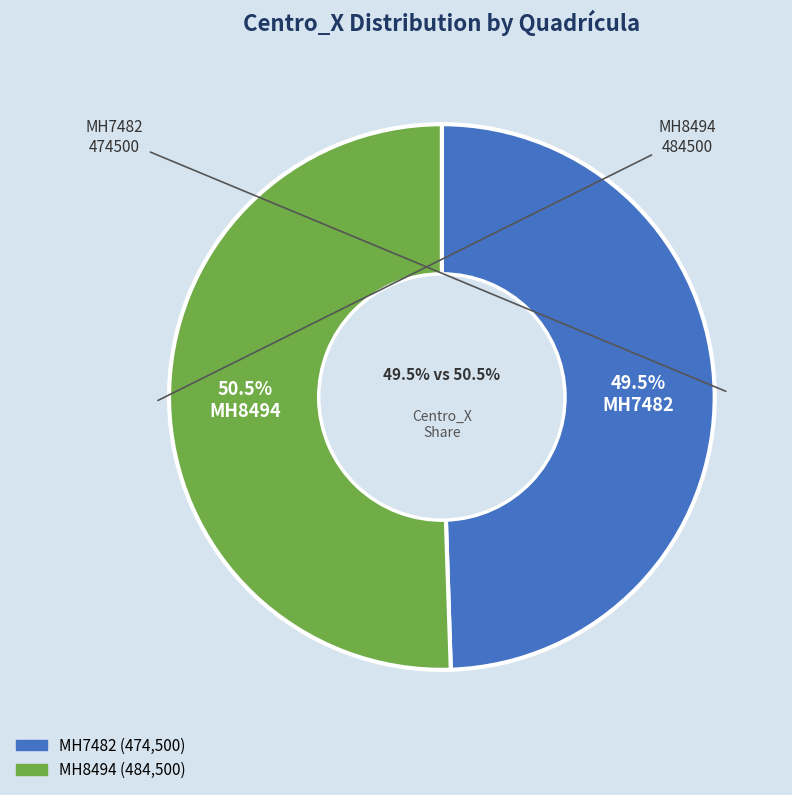

Is MH7482 the majority of the pie?

No